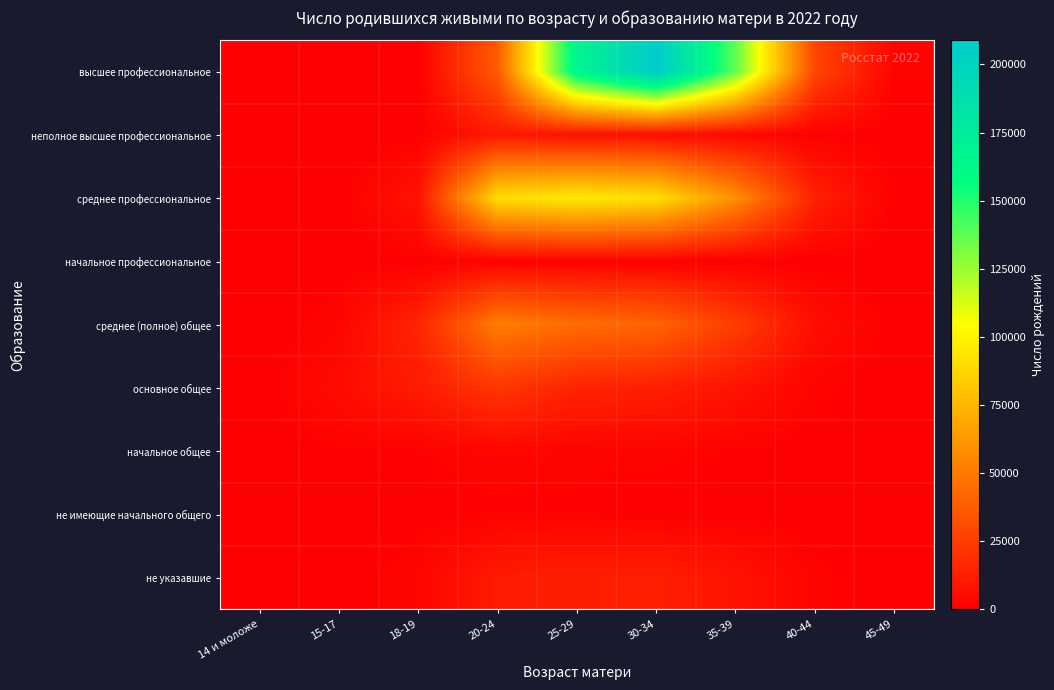

Reading right to left, transcribe all the data shown in this chart.

высшее профессиональное: 45-49=1873	40-44=29322	35-39=137391	30-34=208809	25-29=166521	20-24=37706	18-19=294	15-17=0	14 и моложе=0
неполное высшее профессиональное: 45-49=36	40-44=676	35-39=3527	30-34=6068	25-29=7127	20-24=10340	18-19=219	15-17=0	14 и моложе=0
среднее профессиональное: 45-49=672	40-44=13827	35-39=58951	30-34=91857	25-29=96763	20-24=90769	18-19=8519	15-17=0	14 и моложе=0
начальное профессиональное: 45-49=4	40-44=123	35-39=415	30-34=691	25-29=696	20-24=934	18-19=468	15-17=176	14 и моложе=0
среднее (полное) общее: 45-49=264	40-44=5955	35-39=25641	30-34=41571	25-29=44832	20-24=51711	18-19=15096	15-17=2442	14 и моложе=11
основное общее: 45-49=80	40-44=1994	35-39=8255	30-34=12893	25-29=14836	20-24=22551	18-19=11527	15-17=5017	14 и моложе=49
начальное общее: 45-49=14	40-44=250	35-39=1138	30-34=1960	25-29=2121	20-24=2762	18-19=1161	15-17=954	14 и моложе=137
не имеющие начального общего: 45-49=4	40-44=98	35-39=343	30-34=672	25-29=822	20-24=973	18-19=407	15-17=273	14 и моложе=23
не указавшие: 45-49=306	40-44=1967	35-39=7804	30-34=12743	25-29=12581	20-24=11336	18-19=2425	15-17=576	14 и моложе=16